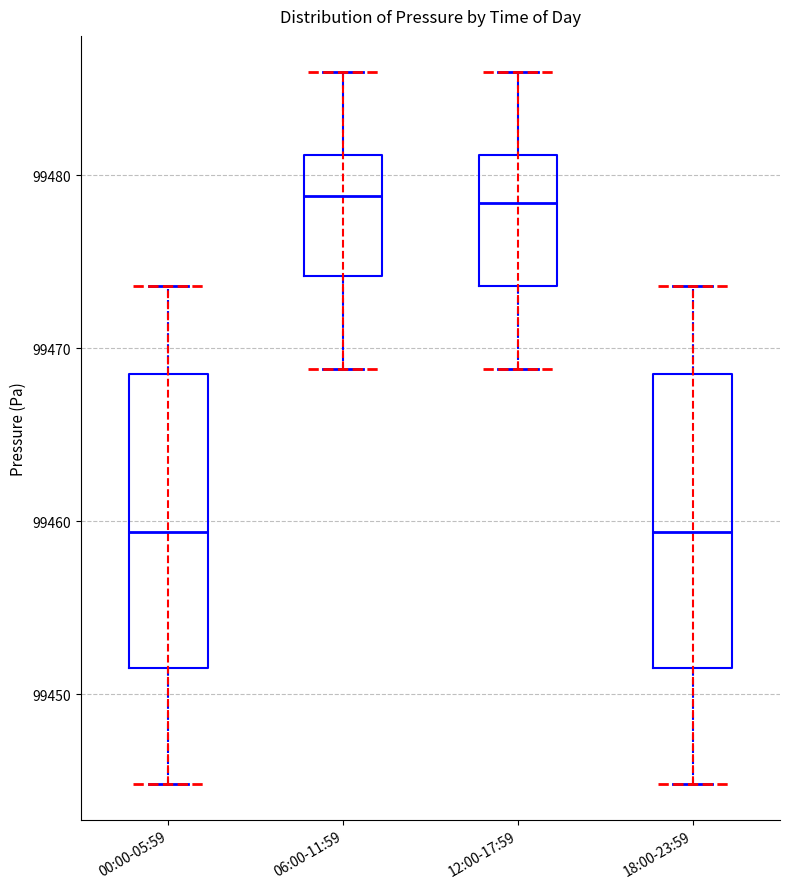

Reading left to right, transcribe this box plot: for each box, give where its median line is, the range the box spans, and where its two whiskers end, as read against the y-axis. The values are not printed on the chart, so give them approximately, as read against the axis.

00:00-05:59: median 99459, box 99452 to 99469, whiskers 99445 to 99474
06:00-11:59: median 99479, box 99474 to 99481, whiskers 99469 to 99486
12:00-17:59: median 99478, box 99474 to 99481, whiskers 99469 to 99486
18:00-23:59: median 99459, box 99452 to 99469, whiskers 99445 to 99474